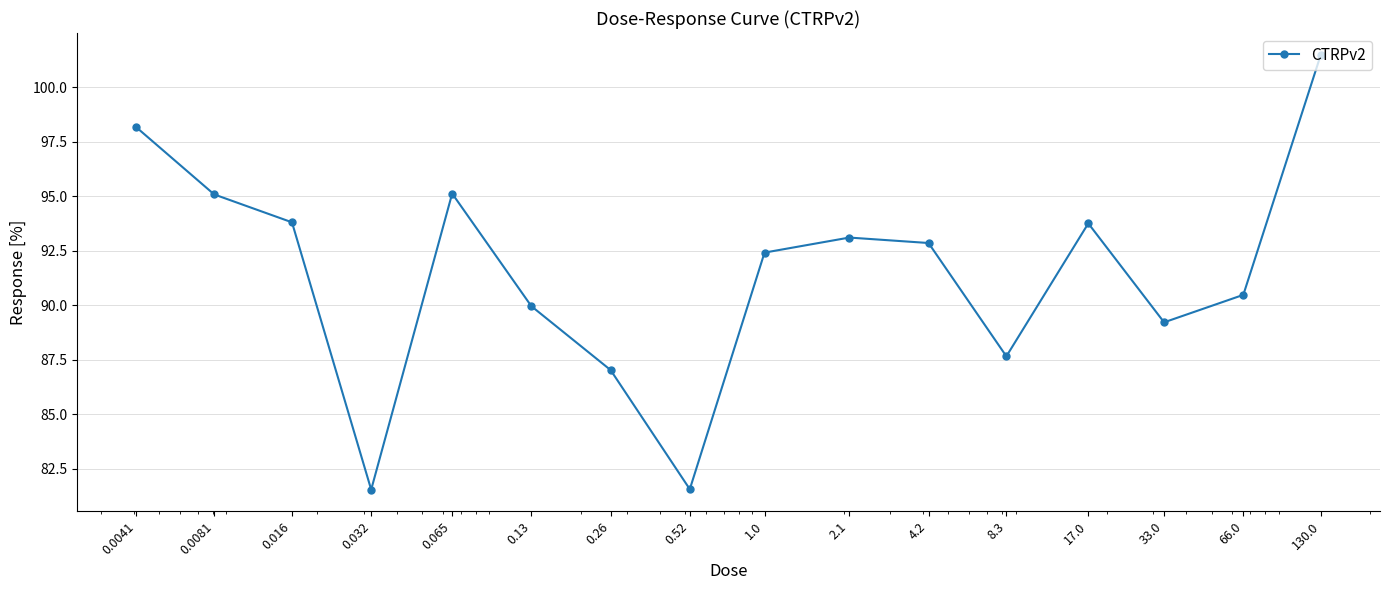

What is the sum of all values?

1463.3